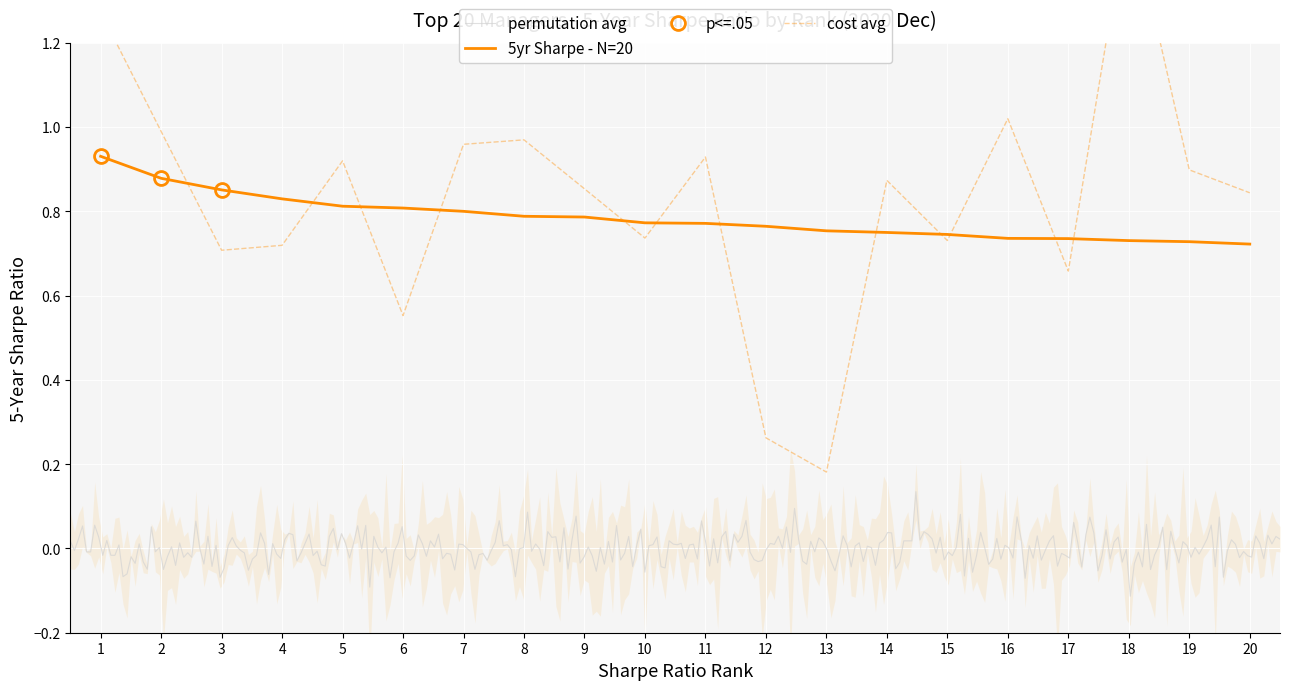

What is the sum of all cost values?

16.6